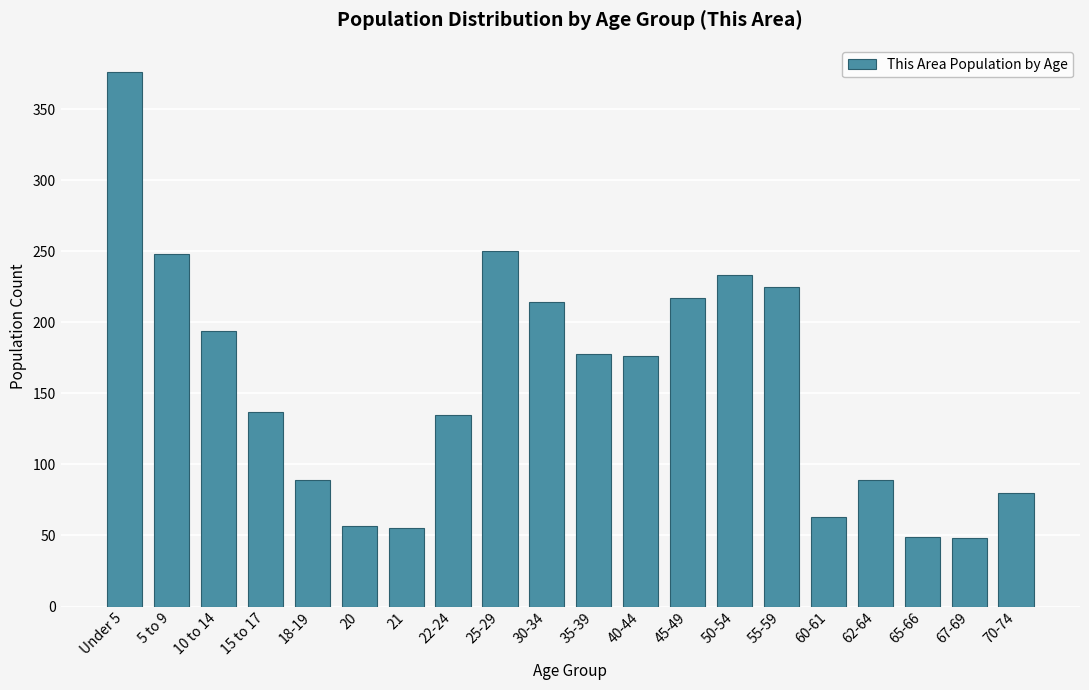

What is the label of the 9th bar from the right?

40-44